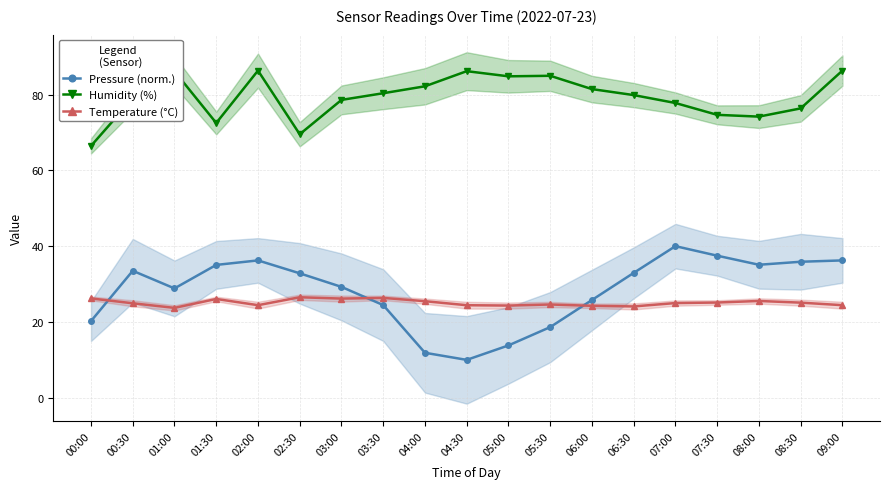

Count the number of categories in the chart.

19